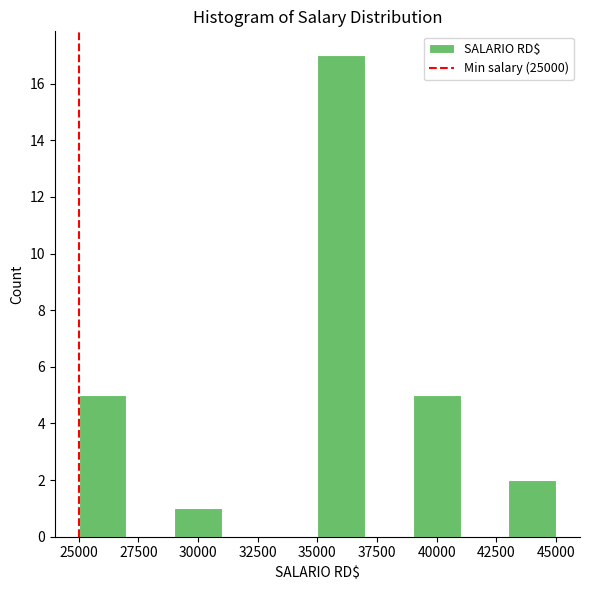

Reading left to right, list every bar in this chart as the range it spans on the x-axis followed by its height. The values are not printed on the chart, so give them approximately, as read against the axis.

25000 to 27000: 5
27000 to 29000: 0
29000 to 31000: 1
31000 to 33000: 0
33000 to 35000: 0
35000 to 37000: 17
37000 to 39000: 0
39000 to 41000: 5
41000 to 43000: 0
43000 to 45000: 2